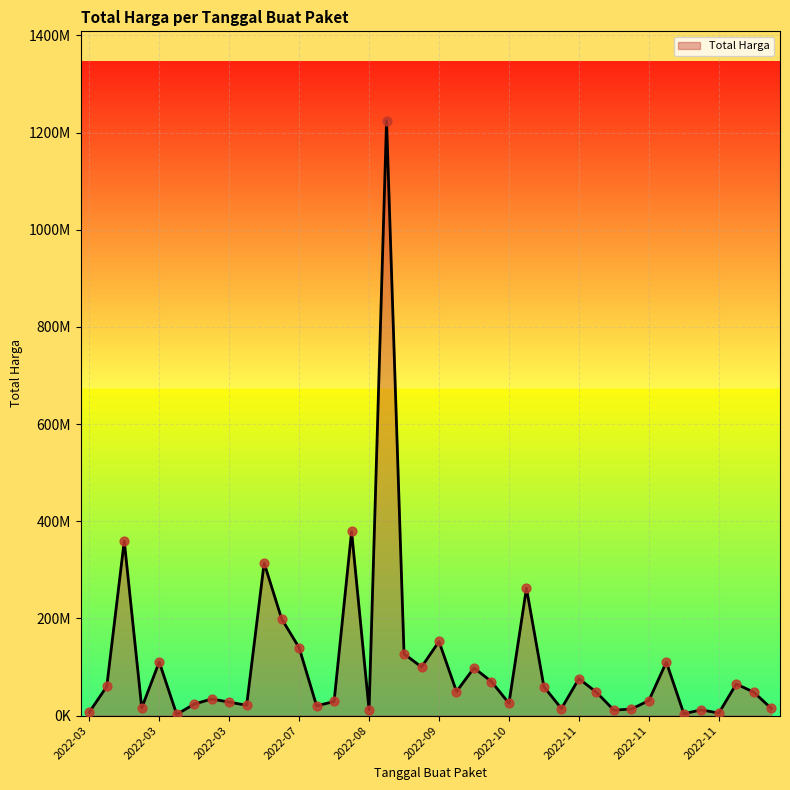

Is this an area chart (filled region under the line)?

Yes